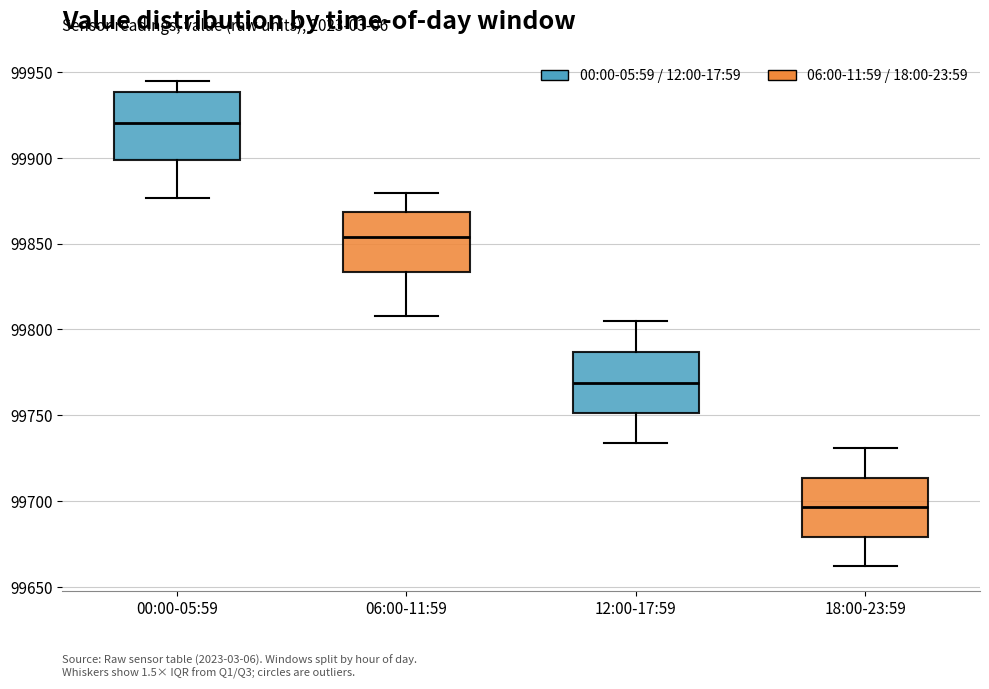

Reading left to right, transcribe this box plot: for each box, give where its median line is, the range the box spans, and where its two whiskers end, as read against the y-axis. The values are not printed on the chart, so give them approximately, as read against the axis.

00:00-05:59: median 99920, box 99900 to 99940, whiskers 99875 to 99945
06:00-11:59: median 99855, box 99835 to 99870, whiskers 99810 to 99880
12:00-17:59: median 99770, box 99750 to 99785, whiskers 99735 to 99805
18:00-23:59: median 99695, box 99680 to 99715, whiskers 99660 to 99730